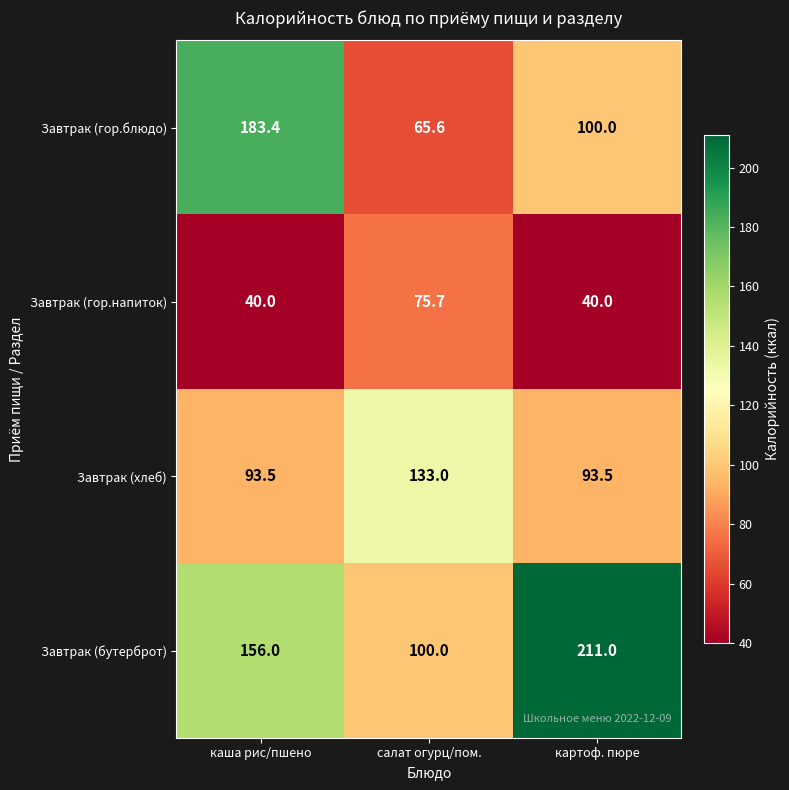

Which series has the largest total across all categories?

Завтрак (бутерброт)